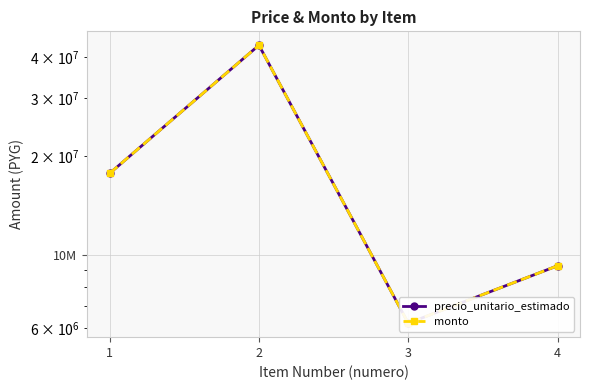

True or false: monto has more than 1 points higher than both neighbors.

False